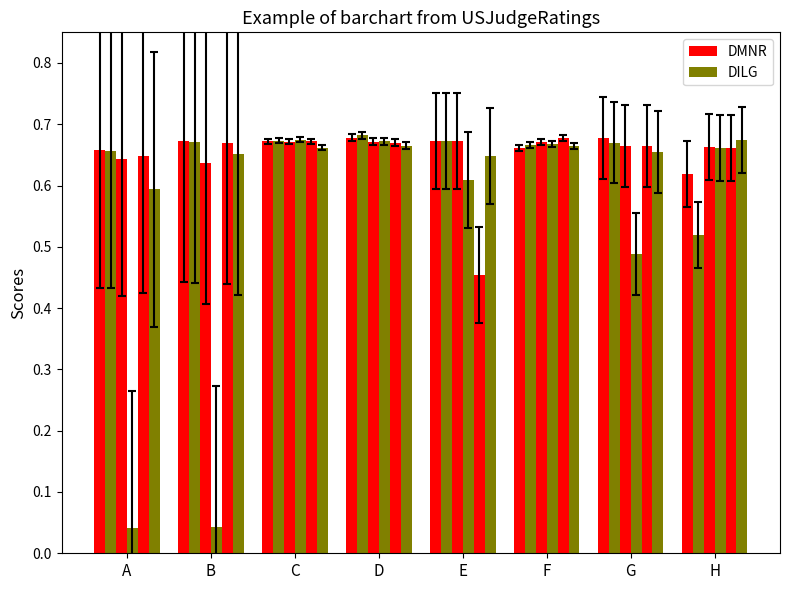

At which category is the sum across all series the highest?

D